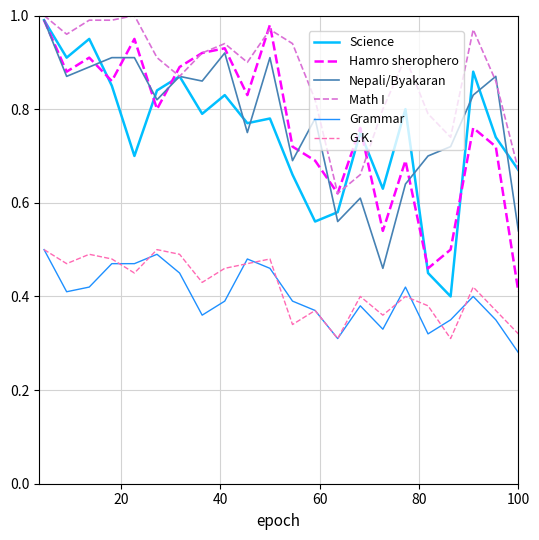

At how many categories does at least one series exceed 0?

22